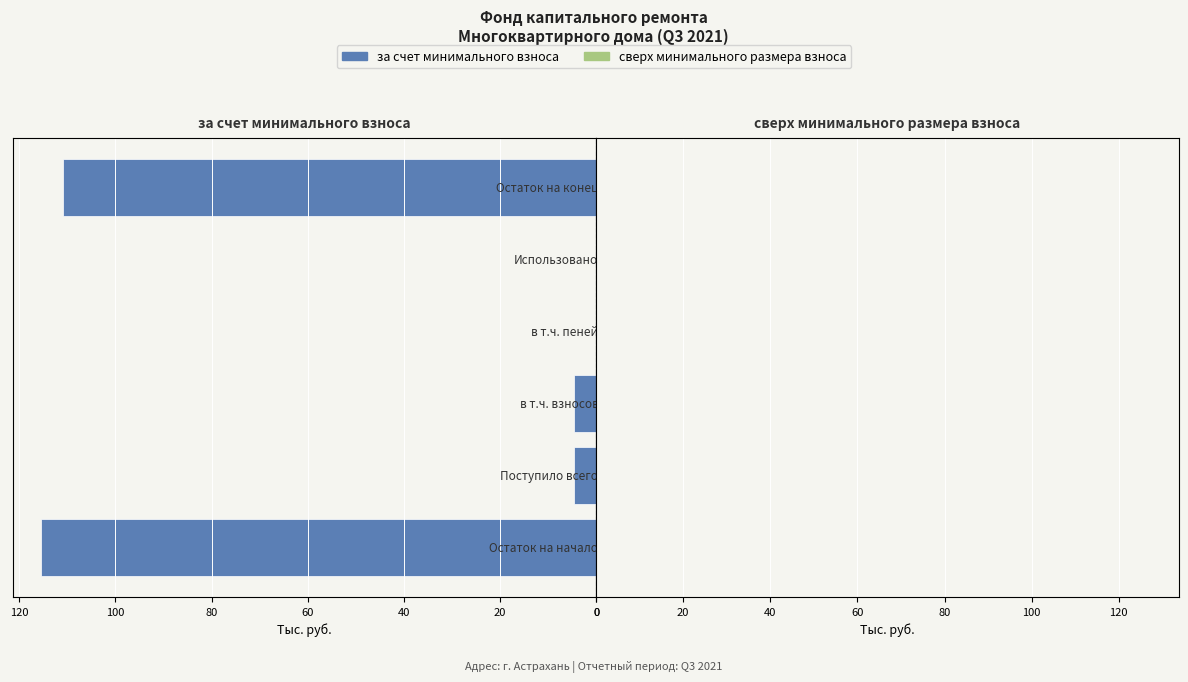

What is the sum of all values?

235.5